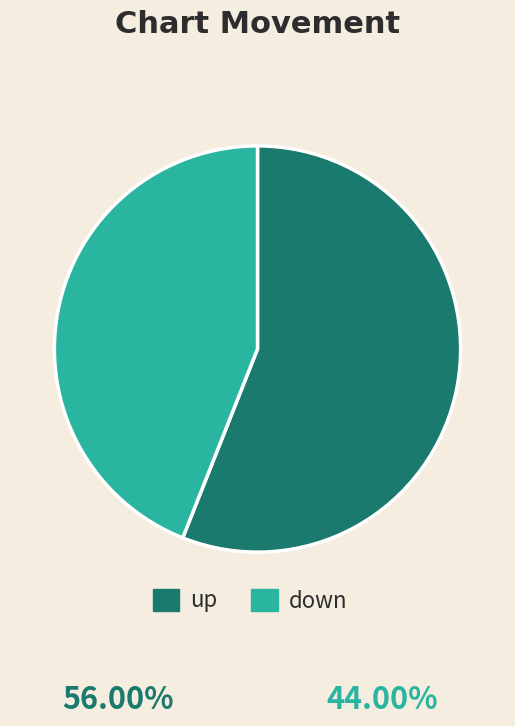

What is the largest slice in the pie chart?

up